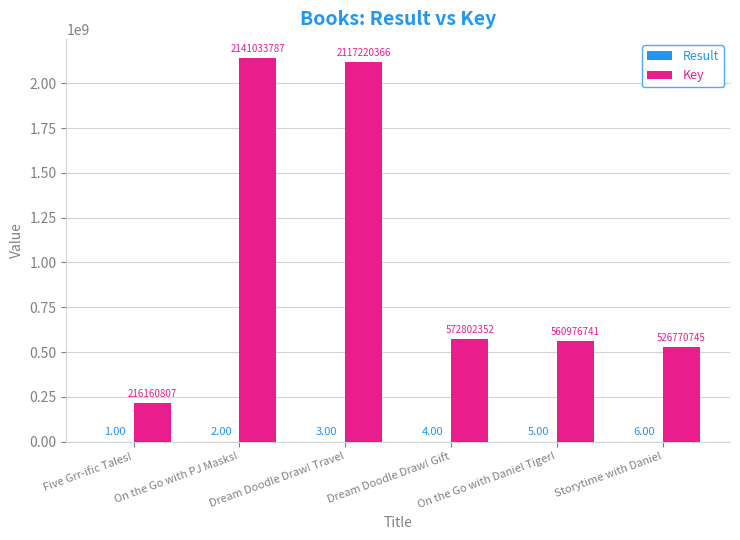

What is the spread (max minus min) of values at On the Go with PJ Masks!?

2141033785